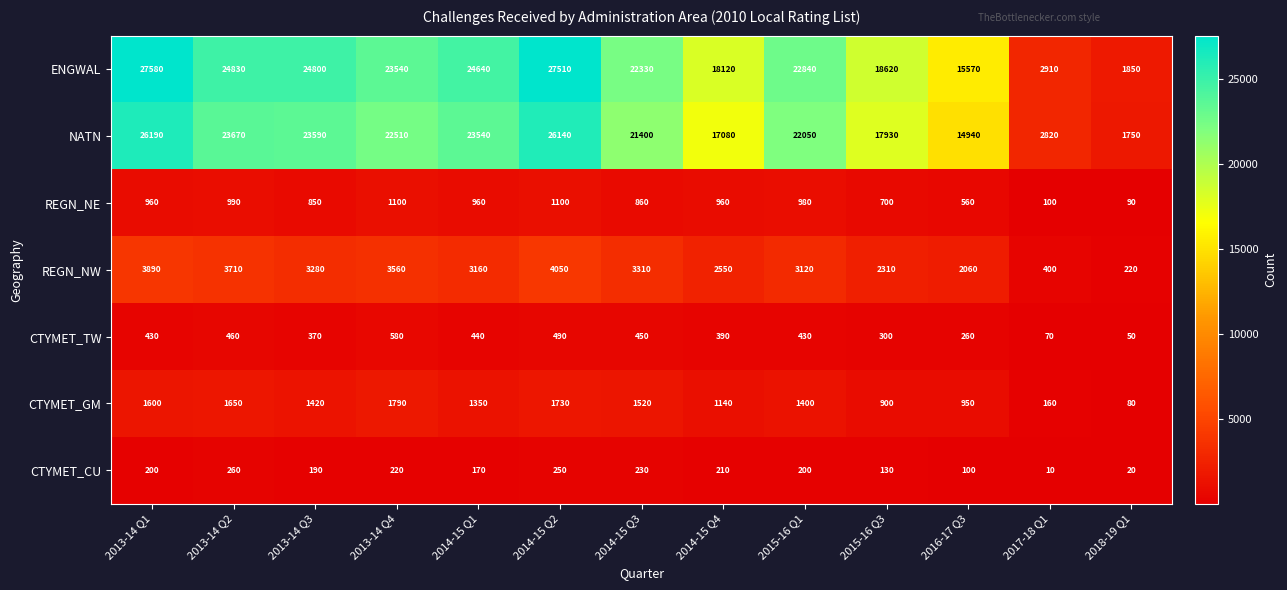

How many values in the CTYMET_GM series are below 1400?

6